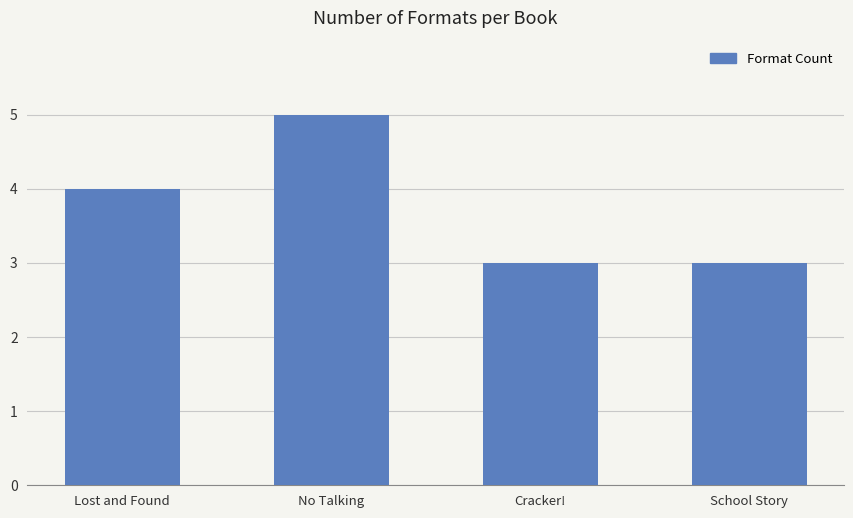

Reading left to right, list all the values displayed in this chart.

4	5	3	3